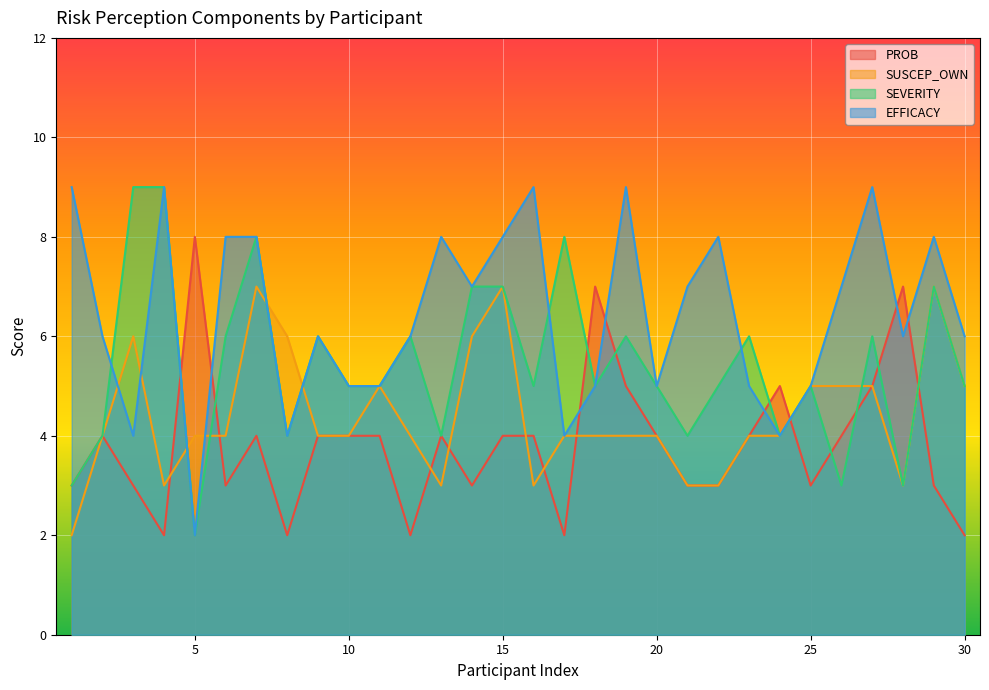

True or false: SUSCEP_OWN and EFFICACY intersect in this chart.

True